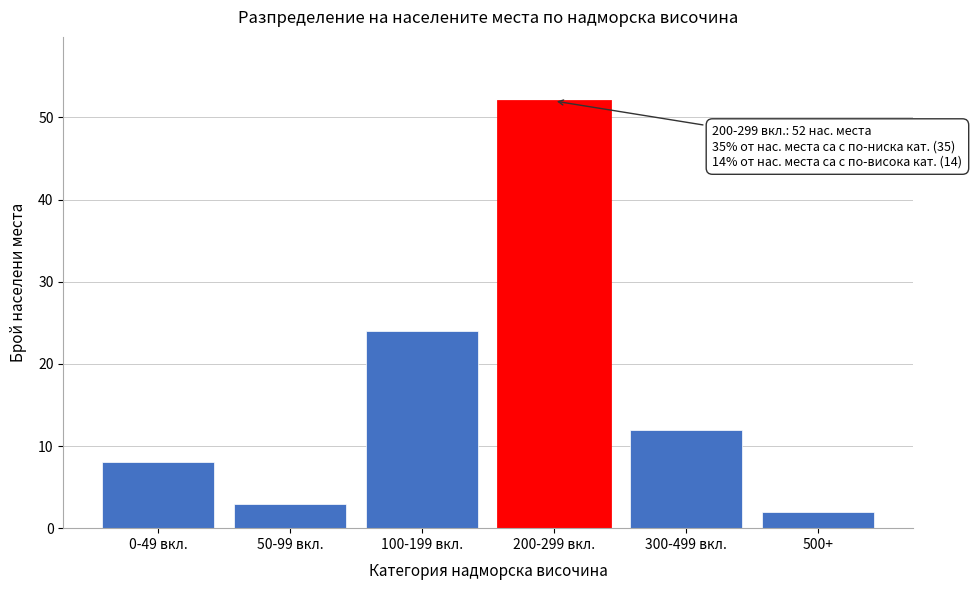

Reading left to right, list all the values displayed in this chart.

8	3	24	52	12	2